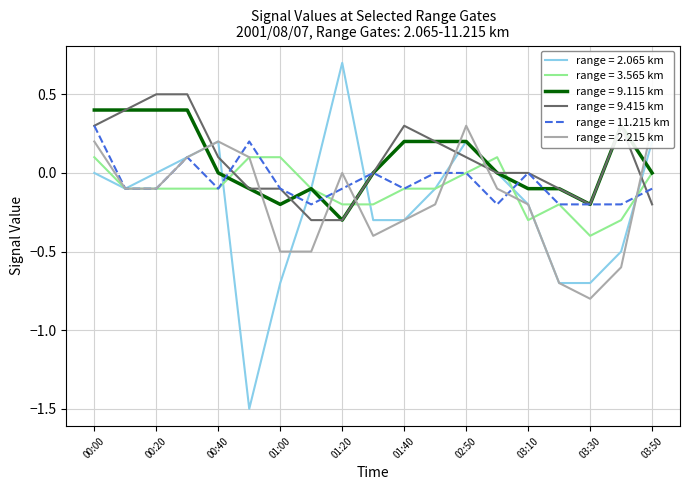

Which has a higher value, 01:00 or 02:50?

02:50